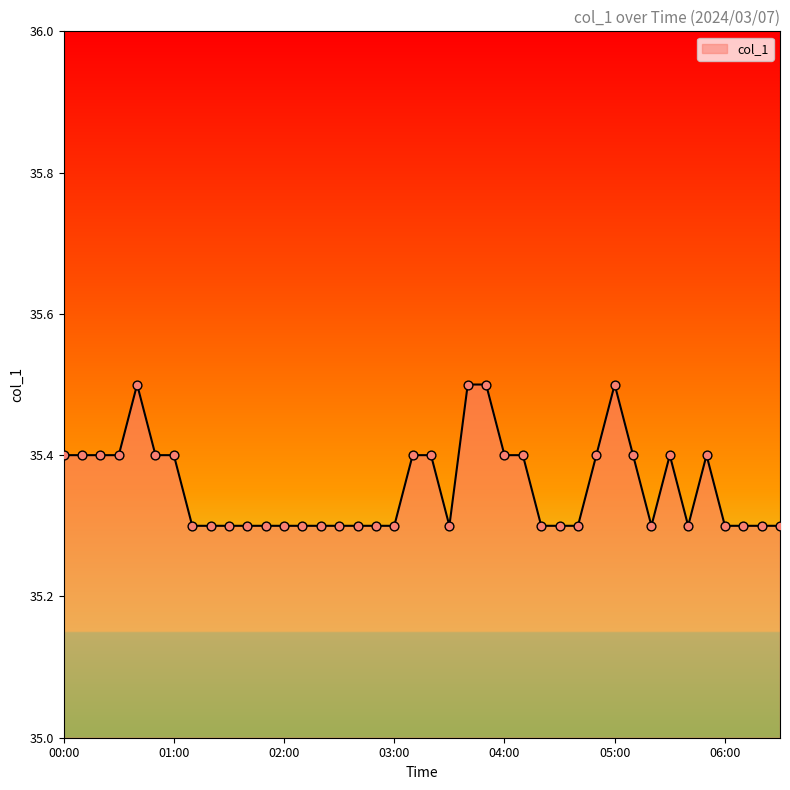

What is the minimum value shown in the chart?

35.3